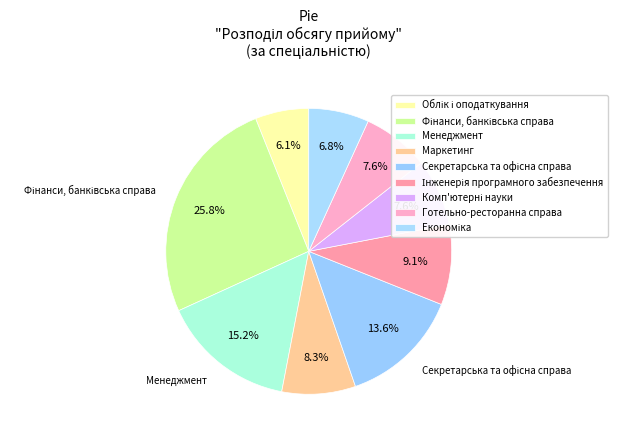

Rank the categories by value from lowest to highest.

Облік і оподаткування, Економіка, Комп'ютерні науки, Готельно-ресторанна справа, Маркетинг, Інженерія програмного забезпечення, Секретарська та офісна справа, Менеджмент, Фінанси, банківська справа